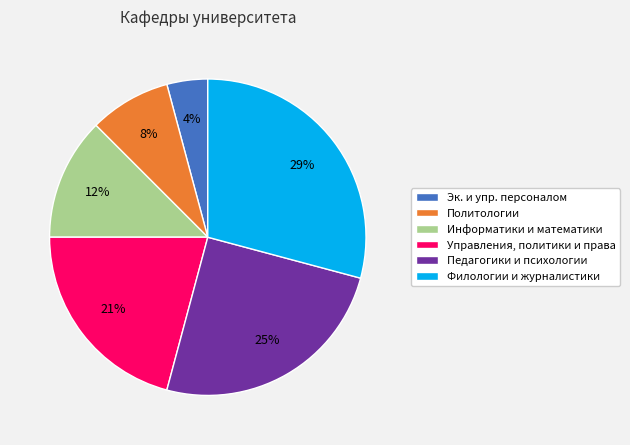

Count the number of slices in the pie.

6